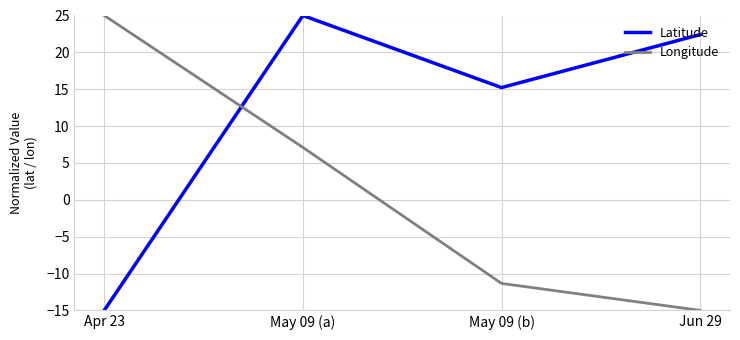

What position from the right is May 09 (a)?

3